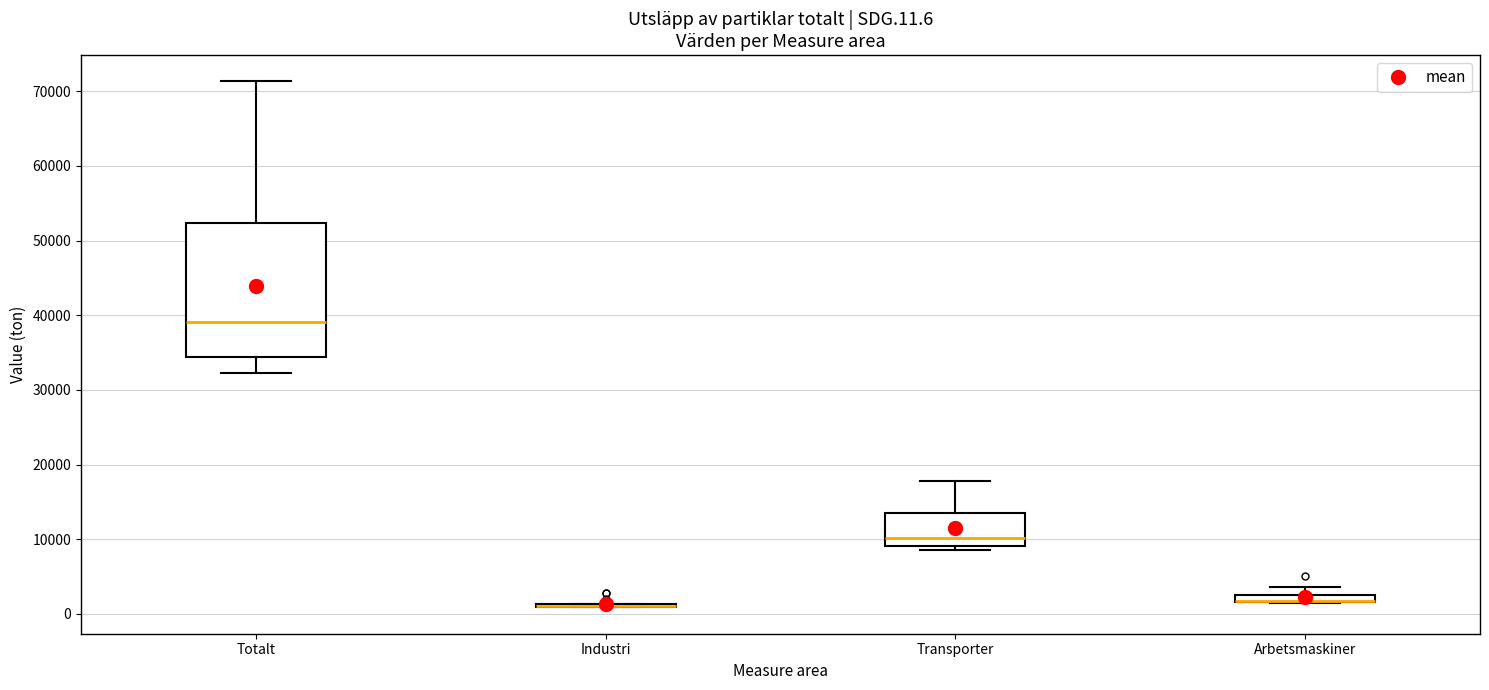

Which box is the tallest, from its lower edge to its upper edge?

Totalt